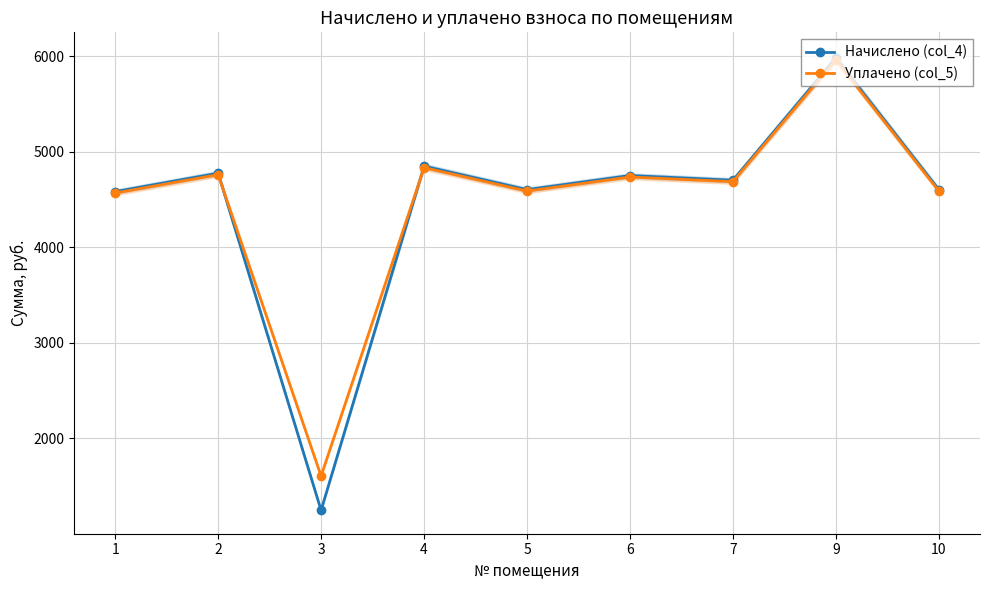

Is it true that Начислено (col_4) equals 6956.5 at 7?

False